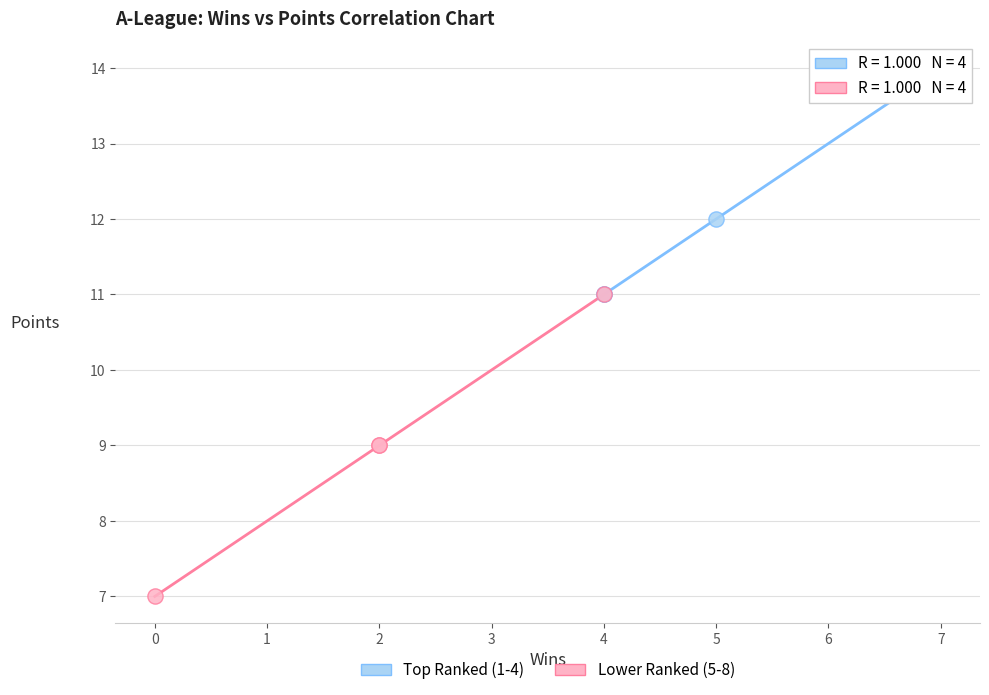

Which series reaches the maximum Y coordinate?

Top Ranked (1-4)